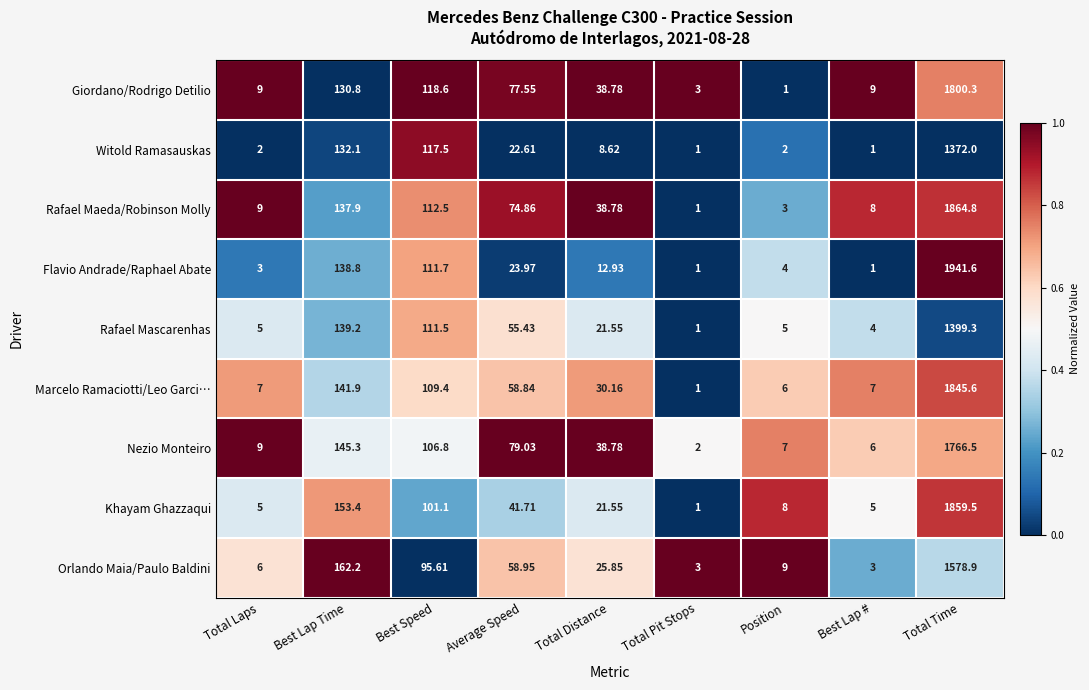

Is the value of Khayam Ghazzaqui at Best Speed greater than the value of Marcelo Ramaciotti/Leo Garci… at Total Pit Stops?

Yes